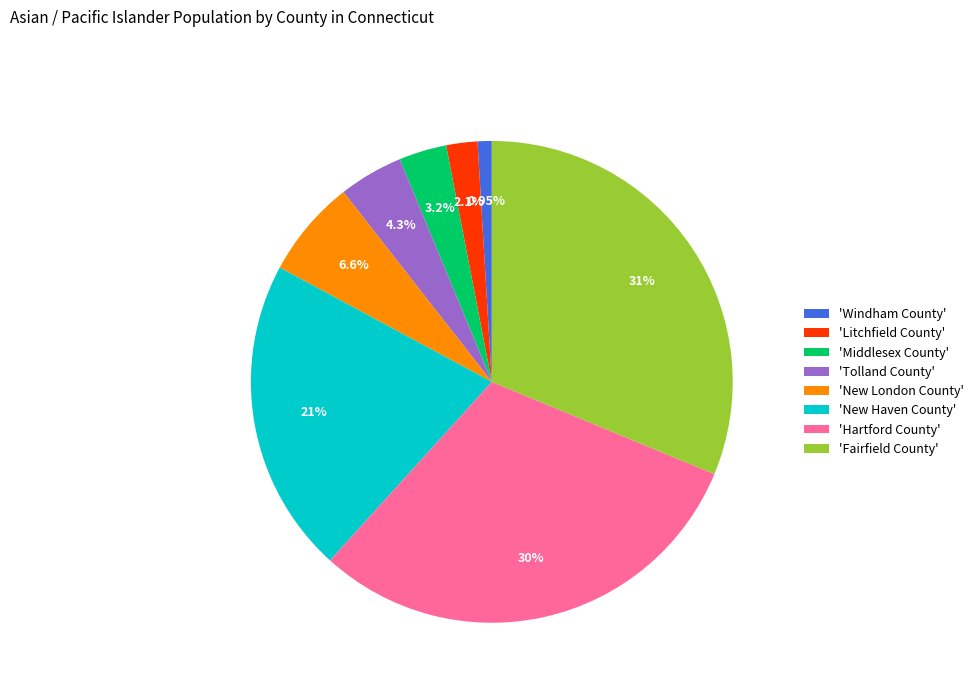

Is 'Fairfield County' the majority of the pie?

No